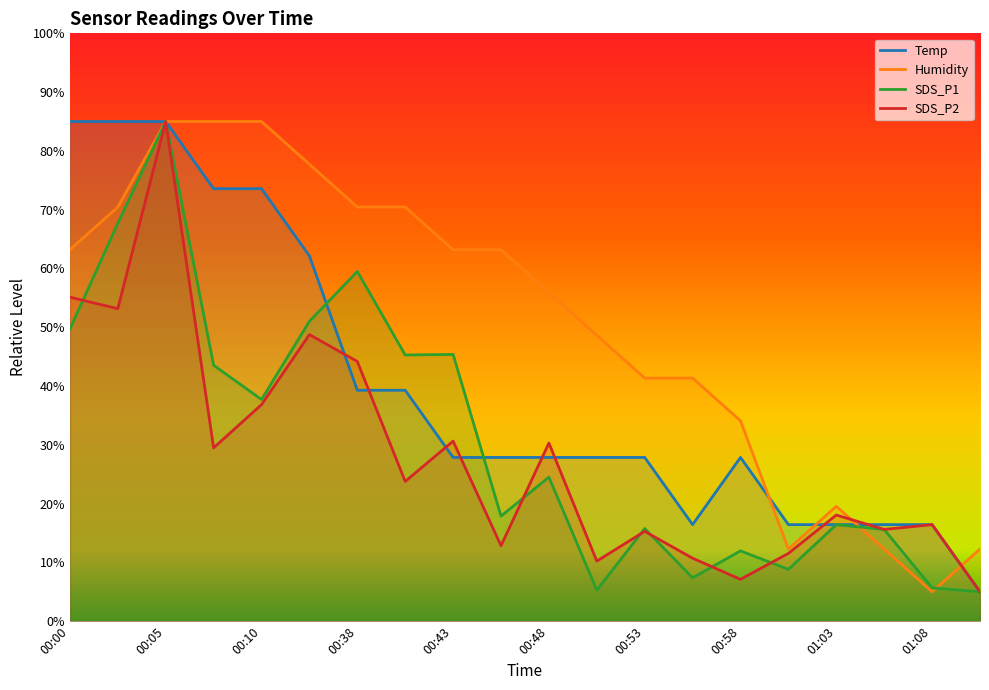

At which label does SDS_P1 first exceed 24?

00:00